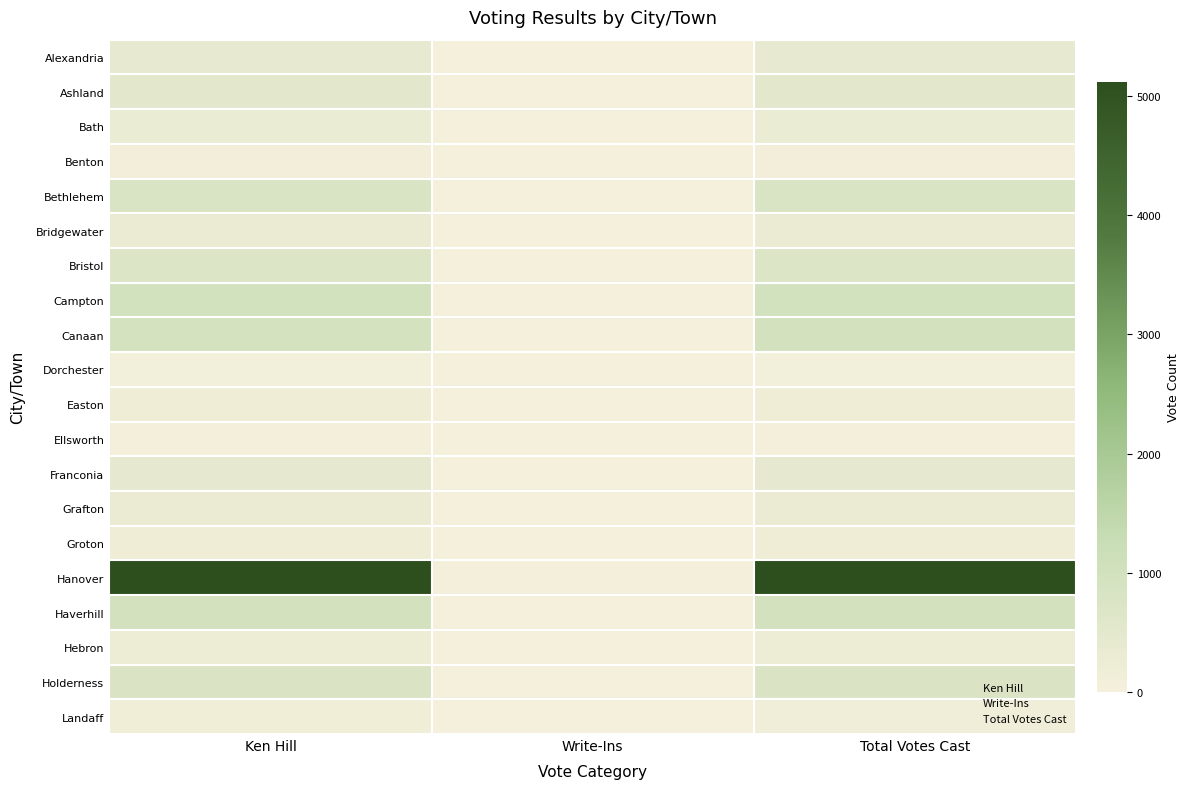

Reading left to right, extract all data points from this chart.

Alexandria: Ken Hill=390	Write-Ins=3	Total Votes Cast=393
Ashland: Ken Hill=509	Write-Ins=6	Total Votes Cast=515
Bath: Ken Hill=270	Write-Ins=4	Total Votes Cast=274
Benton: Ken Hill=88	Write-Ins=0	Total Votes Cast=88
Bethlehem: Ken Hill=814	Write-Ins=3	Total Votes Cast=817
Bridgewater: Ken Hill=298	Write-Ins=2	Total Votes Cast=300
Bristol: Ken Hill=684	Write-Ins=8	Total Votes Cast=692
Campton: Ken Hill=983	Write-Ins=6	Total Votes Cast=989
Canaan: Ken Hill=931	Write-Ins=10	Total Votes Cast=941
Dorchester: Ken Hill=68	Write-Ins=0	Total Votes Cast=68
Easton: Ken Hill=141	Write-Ins=4	Total Votes Cast=145
Ellsworth: Ken Hill=38	Write-Ins=0	Total Votes Cast=38
Franconia: Ken Hill=429	Write-Ins=2	Total Votes Cast=431
Grafton: Ken Hill=288	Write-Ins=1	Total Votes Cast=289
Groton: Ken Hill=145	Write-Ins=0	Total Votes Cast=145
Hanover: Ken Hill=5092	Write-Ins=29	Total Votes Cast=5121
Haverhill: Ken Hill=949	Write-Ins=2	Total Votes Cast=951
Hebron: Ken Hill=201	Write-Ins=1	Total Votes Cast=202
Holderness: Ken Hill=751	Write-Ins=6	Total Votes Cast=757
Landaff: Ken Hill=120	Write-Ins=2	Total Votes Cast=122